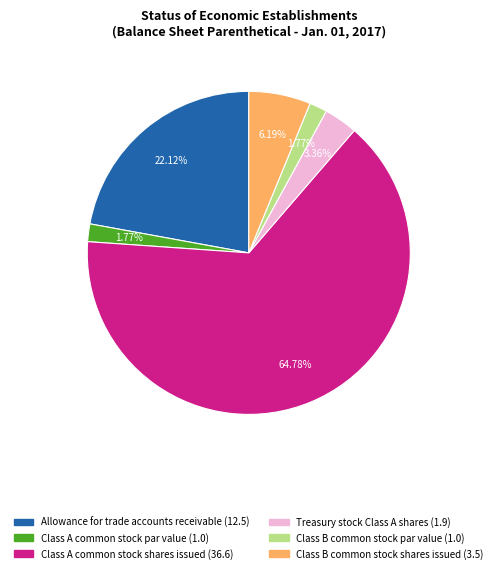

True or false: Class B common stock par value accounts for 14% of the total.

False